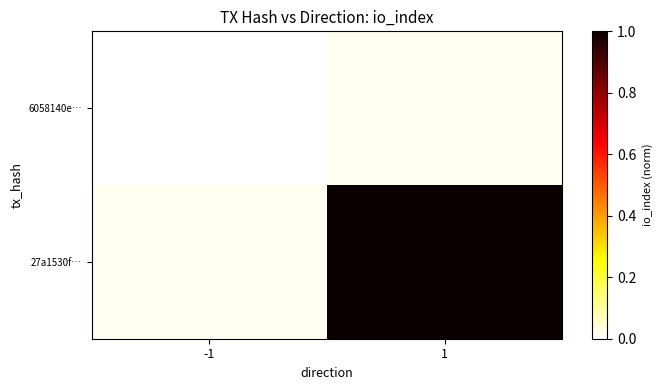

Rank the series at 1 from highest to lowest value.

27a1530f…, 6058140e…